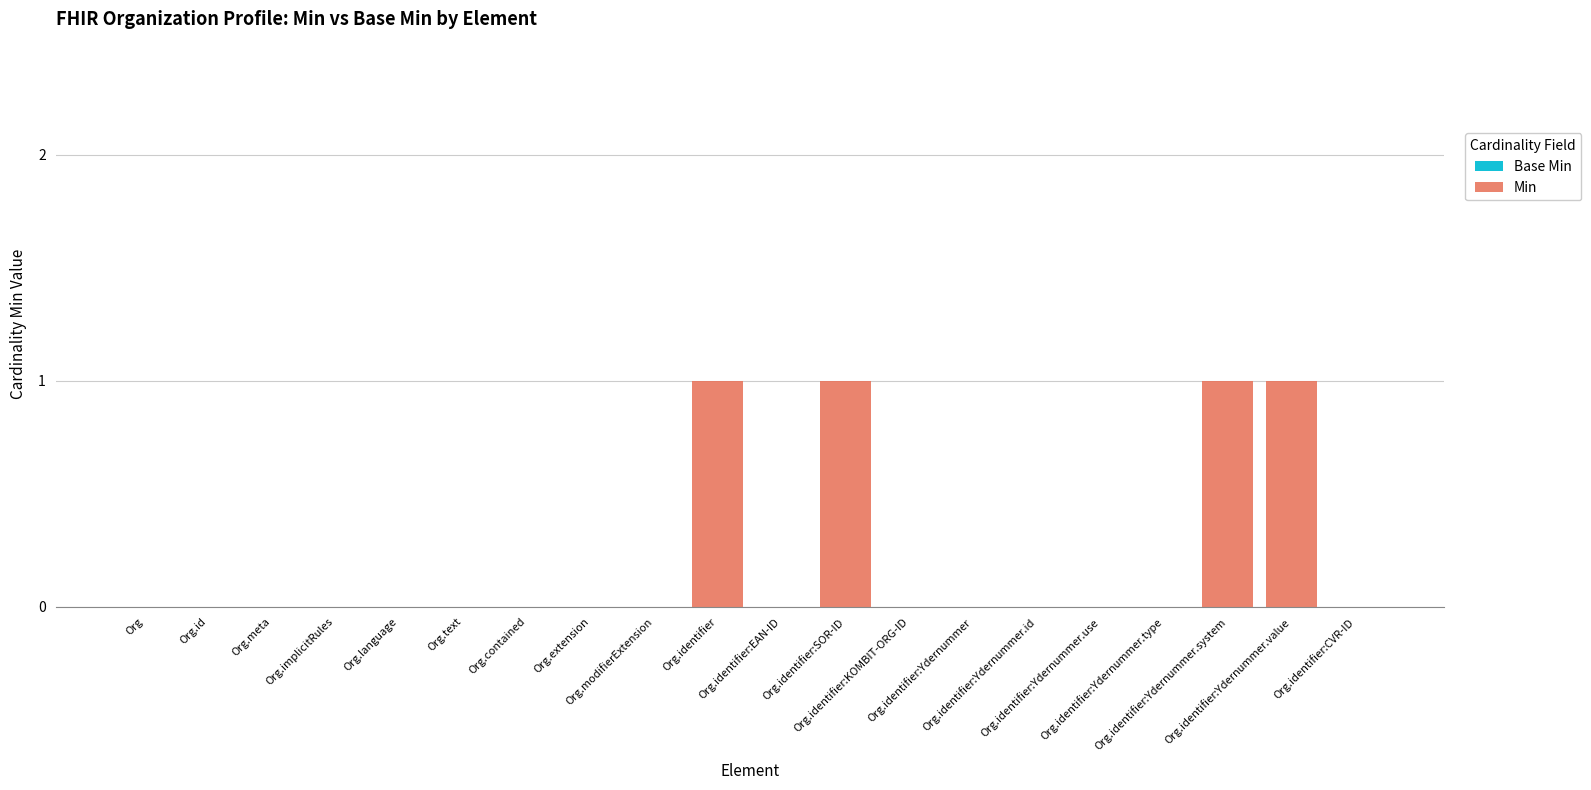

What is the sum of all values?

4